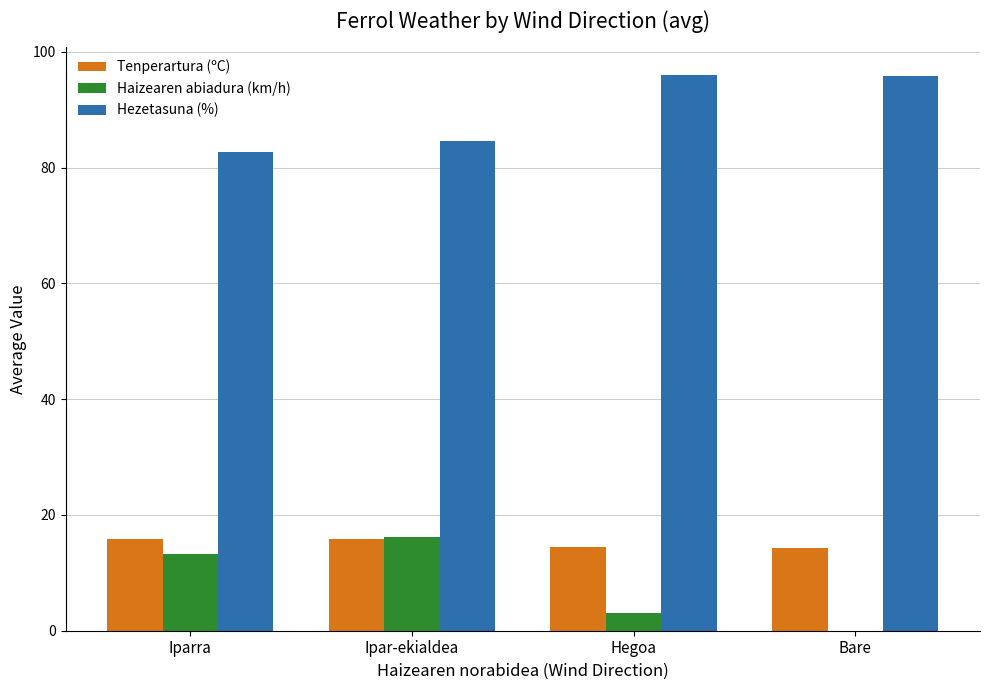

Which series has the largest total across all categories?

Hezetasuna (%)